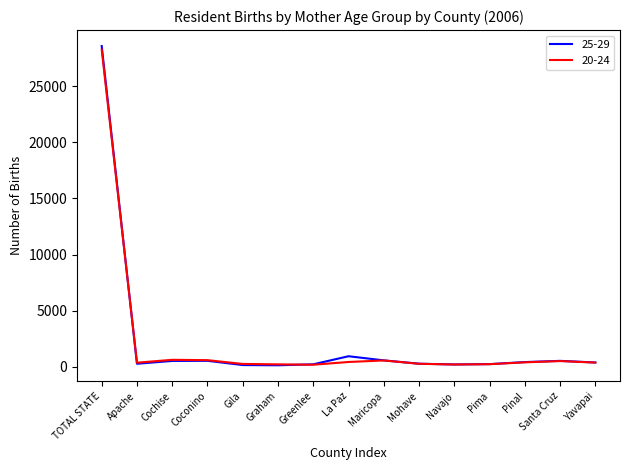

Where is 25-29 nearest to the value 14353?

La Paz